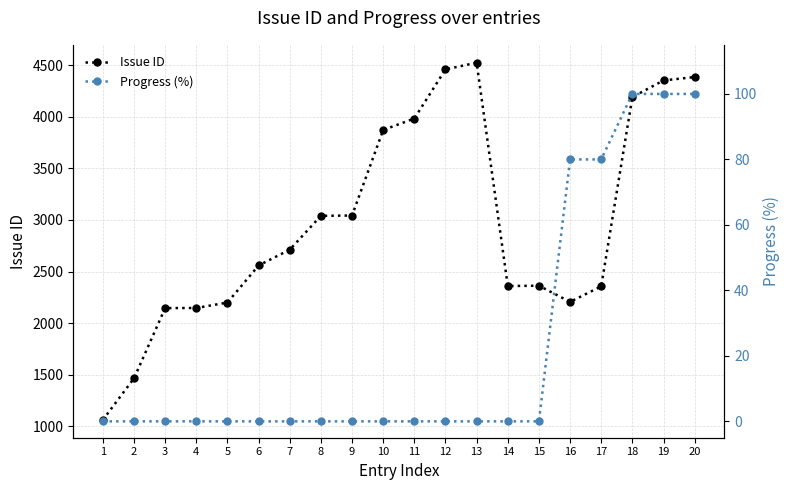

Reading left to right, transcribe all the data shown in this chart.

Issue ID: 1063	1466	2146	2147	2200	2559	2712	3040	3043	3872	3983	4459	4524	2360	2363	2206	2357	4191	4352	4385
Progress (%): 0	0	0	0	0	0	0	0	0	0	0	0	0	0	0	80	80	100	100	100